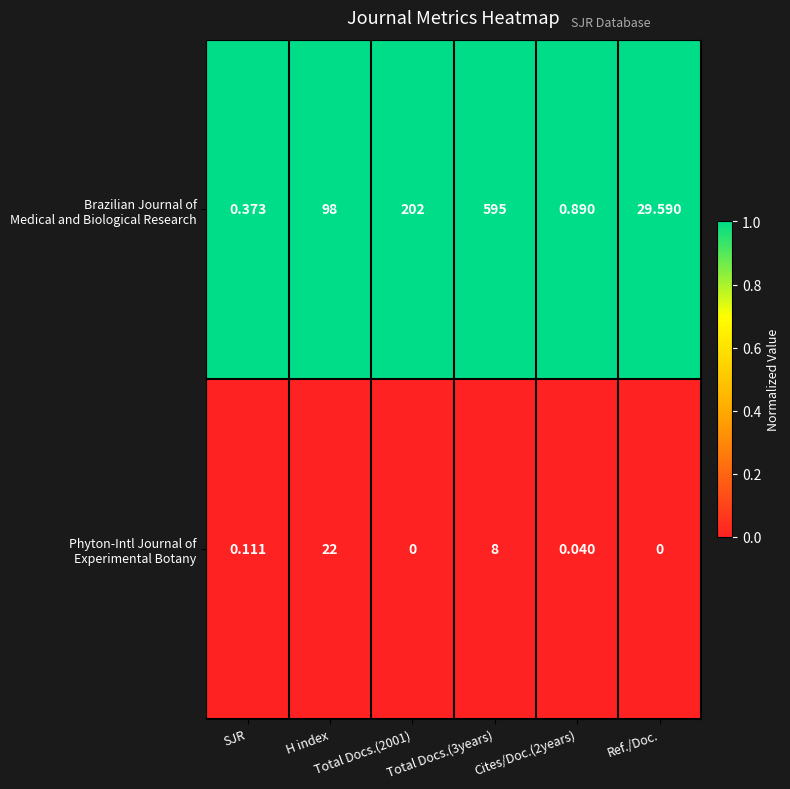

At how many categories does at least one series exceed 0?

6